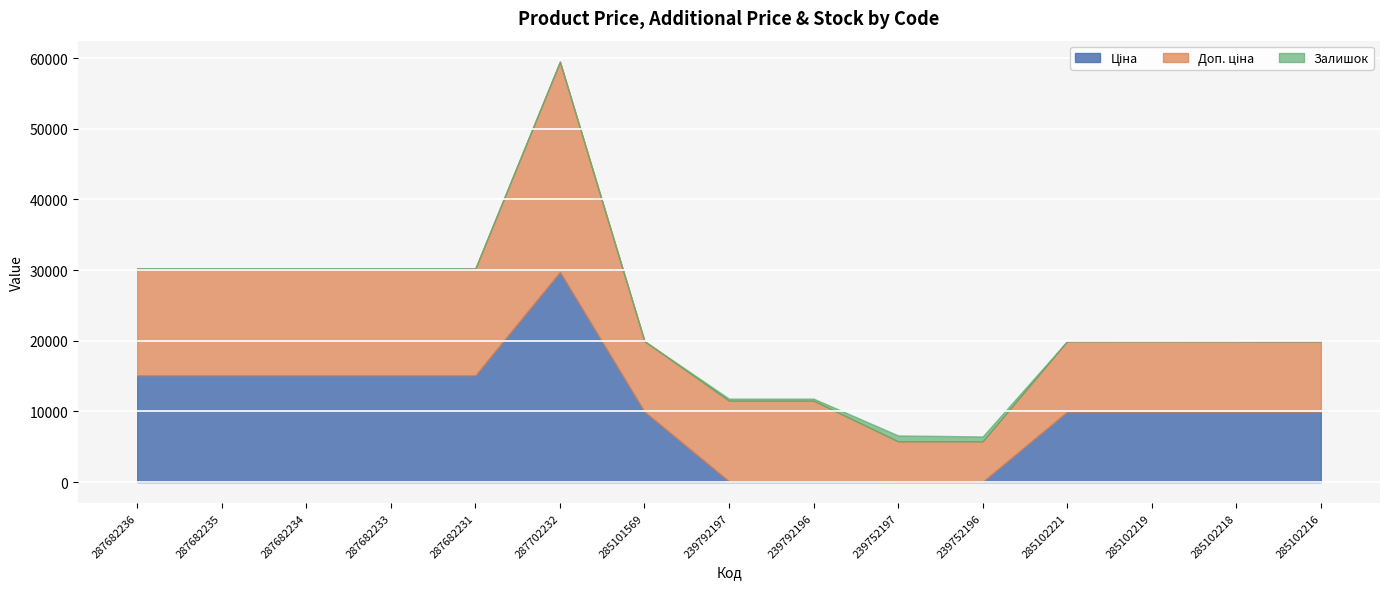

True or false: Доп. ціна and Залишок intersect in this chart.

False